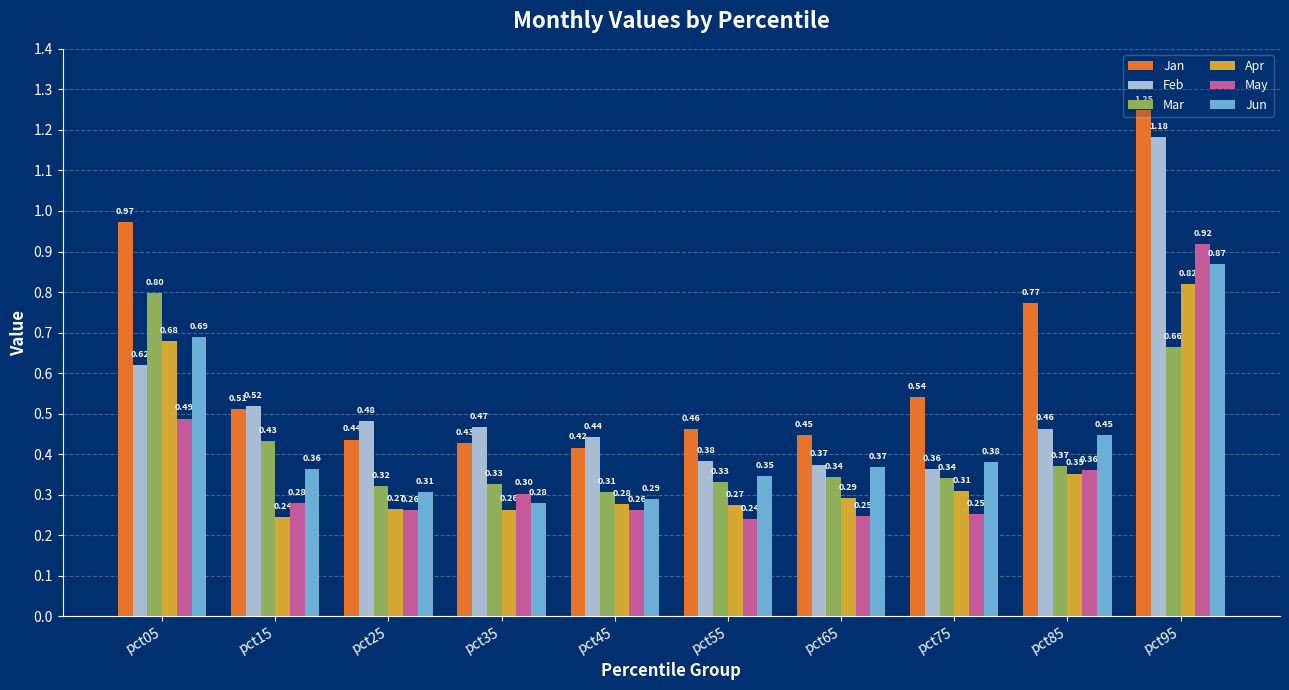

What is the value of the Mar bar at the 7th from the left?

0.3